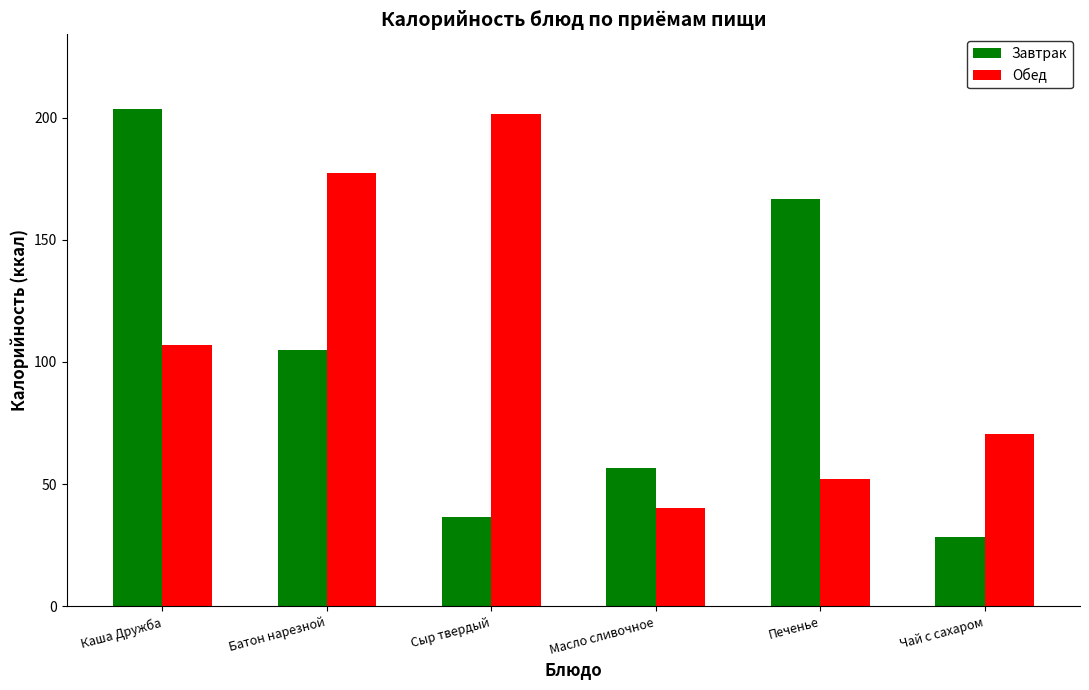

Reading left to right, extract all data points from this chart.

Завтрак: Каша Дружба=203.5	Батон нарезной=104.8	Сыр твердый=36.4	Масло сливочное=56.6	Печенье=166.8	Чай с сахаром=28.5
Обед: Каша Дружба=107.1	Батон нарезной=177.2	Сыр твердый=201.4	Масло сливочное=40.4	Печенье=52.2	Чай с сахаром=70.5